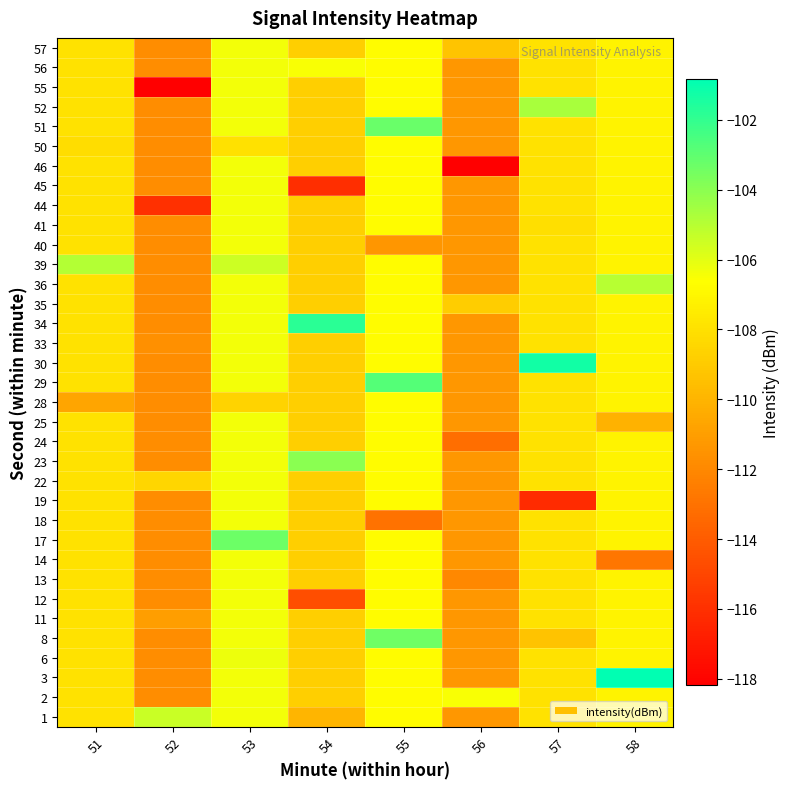

What is the minimum value shown in the chart?

-118.2